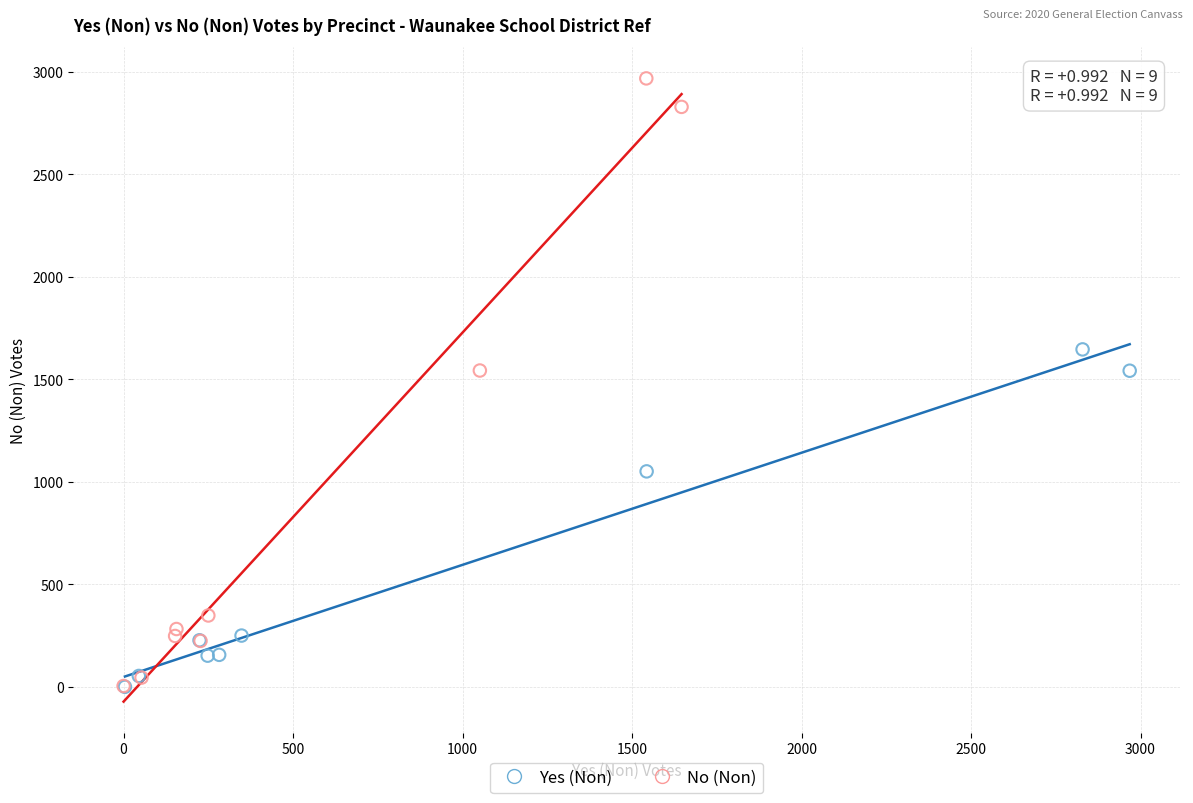

Which series contains the highest Y value?

No (Non)